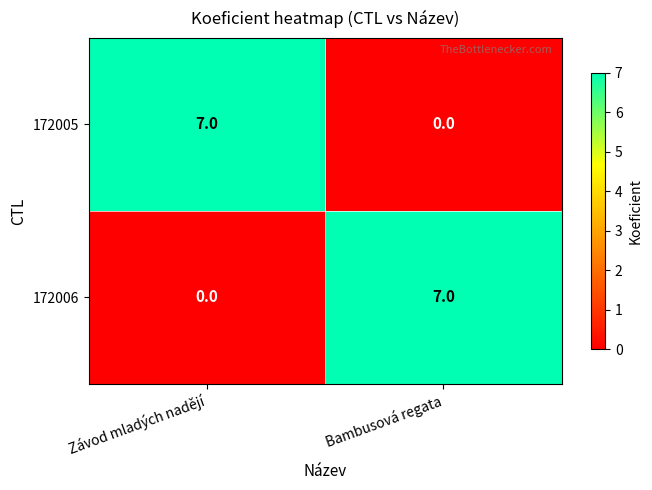

Reading left to right, what are all the values shown in this chart?

172005: Závod mladých nadějí=7	Bambusová regata=0
172006: Závod mladých nadějí=0	Bambusová regata=7